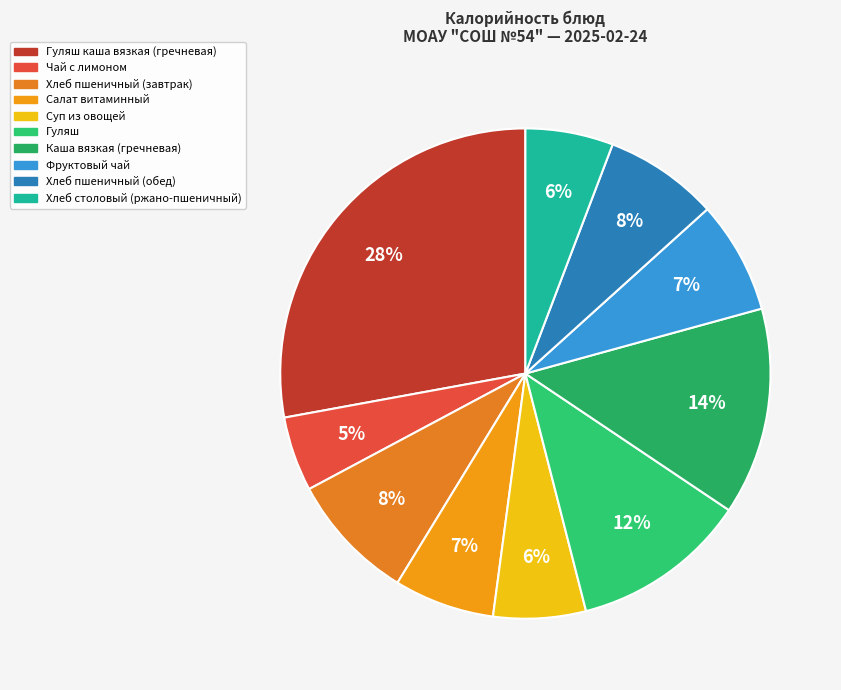

How many segments does this pie chart have?

10